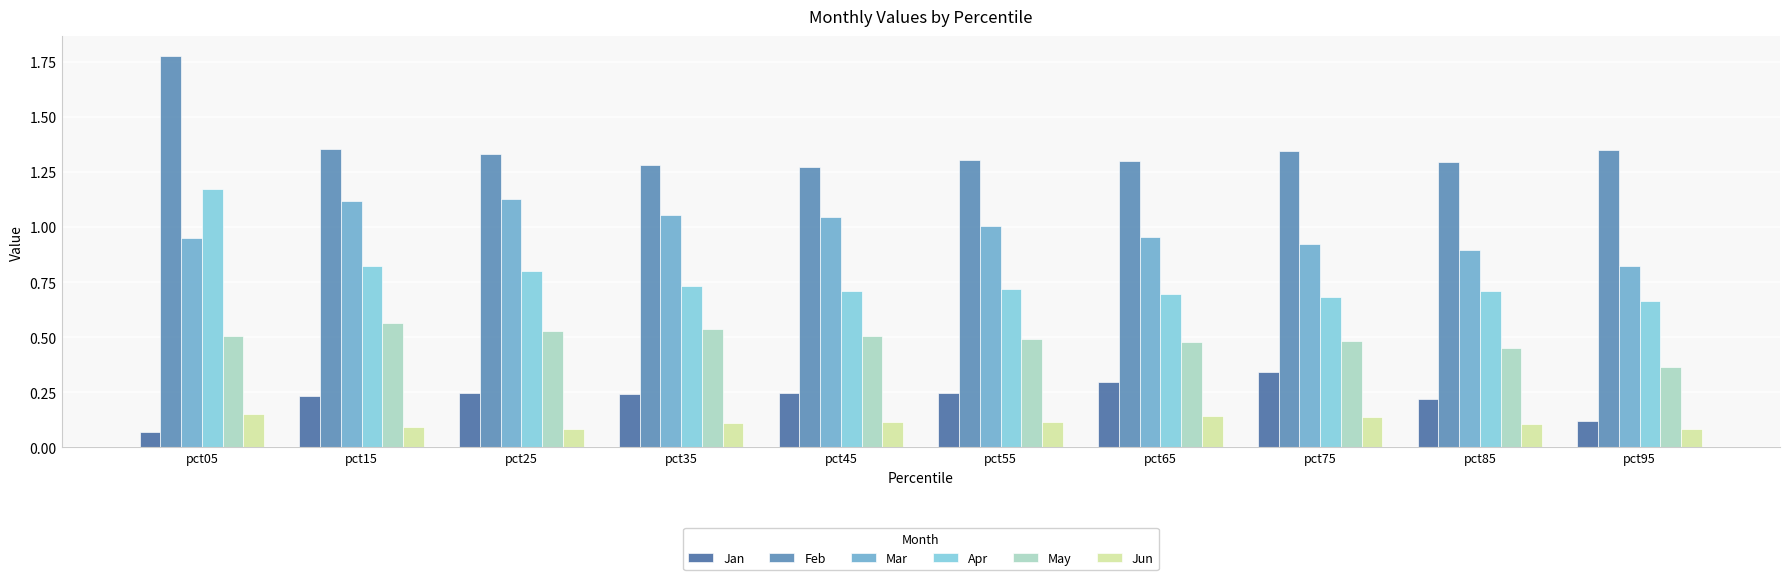

How many Feb values are between 1 and 2?

10